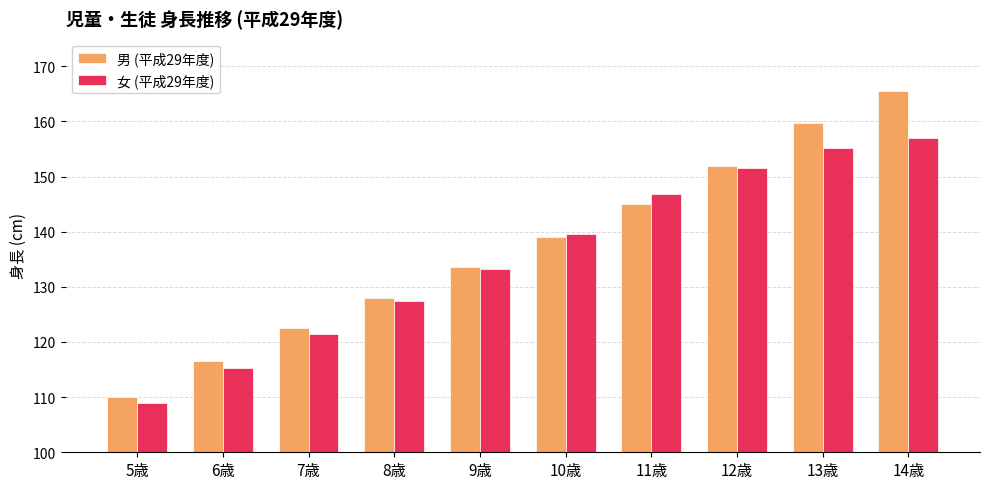

What is the label of the 4th bar from the left?

8歳